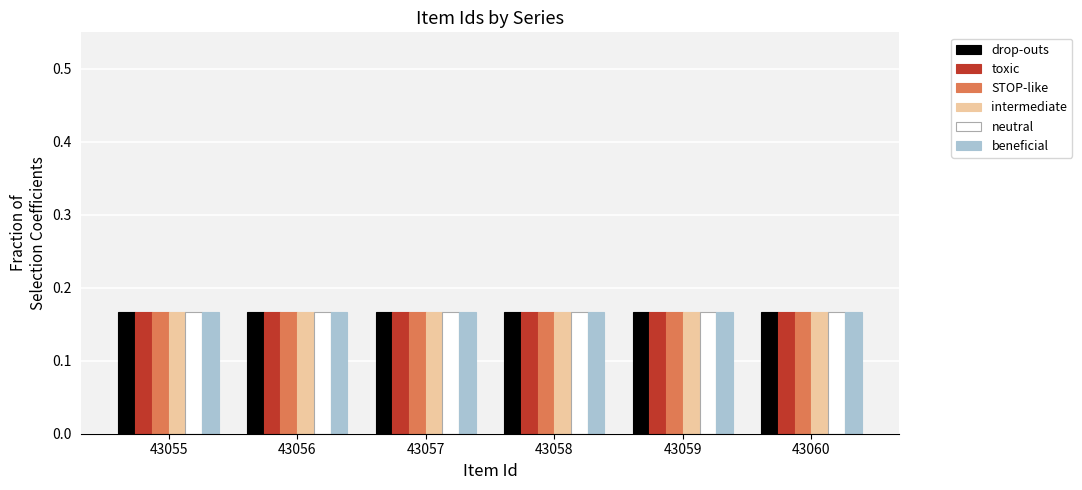

The value of neutral at 43059 is 0.3. True or false?

False